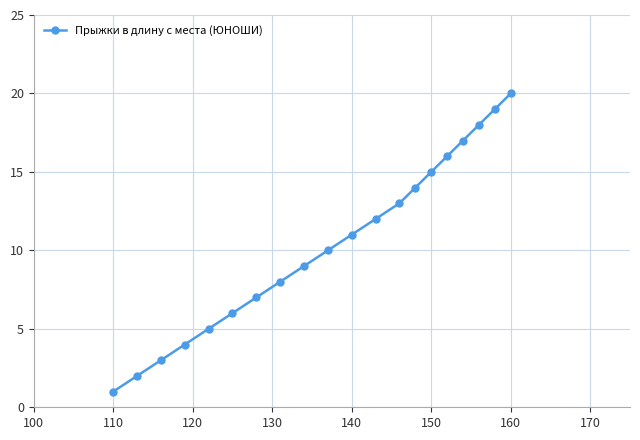

What is the difference between the maximum and minimum values?

19